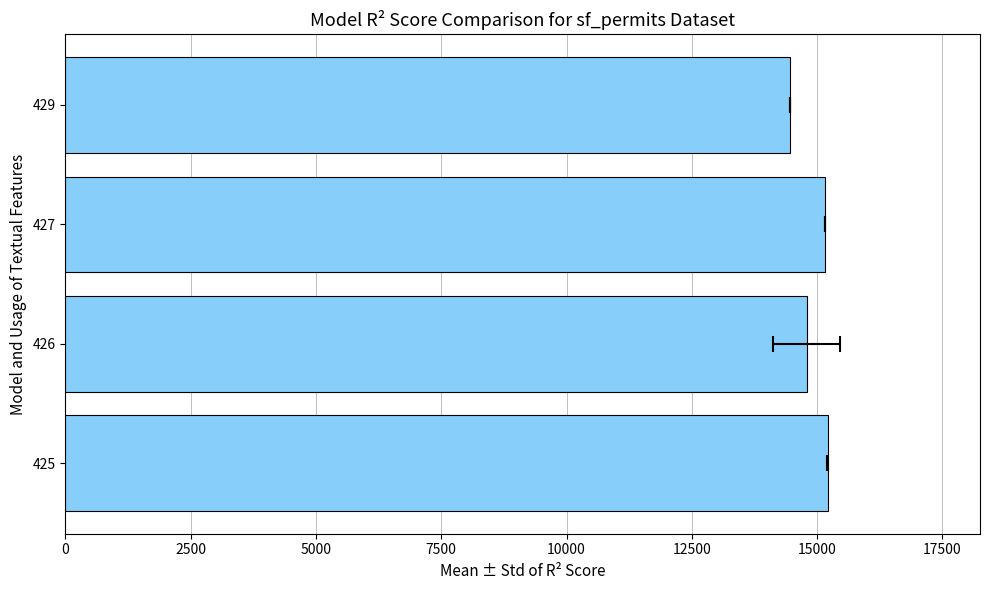

Reading left to right, extract all data points from this chart.

15208.5	14788.7	15163.0	14453.0